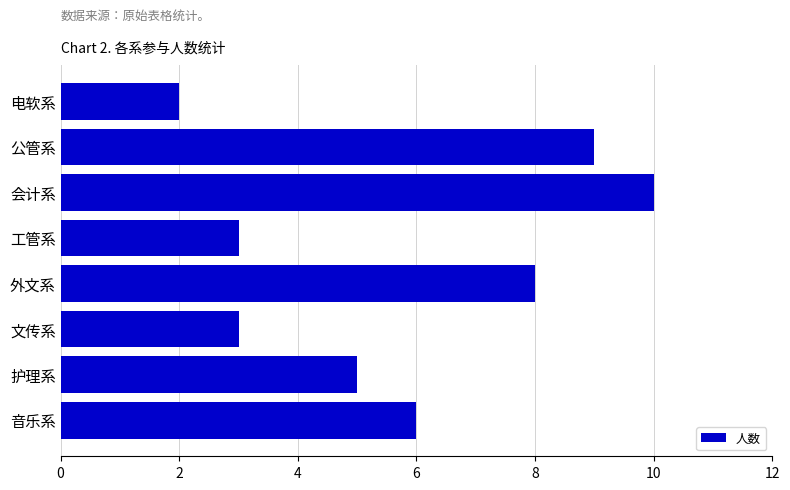

At which category does the chart reach its minimum across all series?

电软系